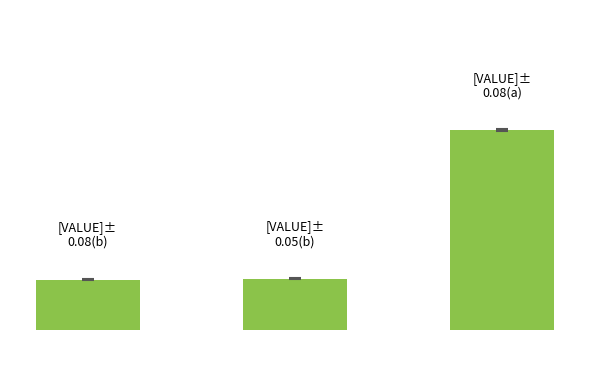

Are the bars horizontal?

No